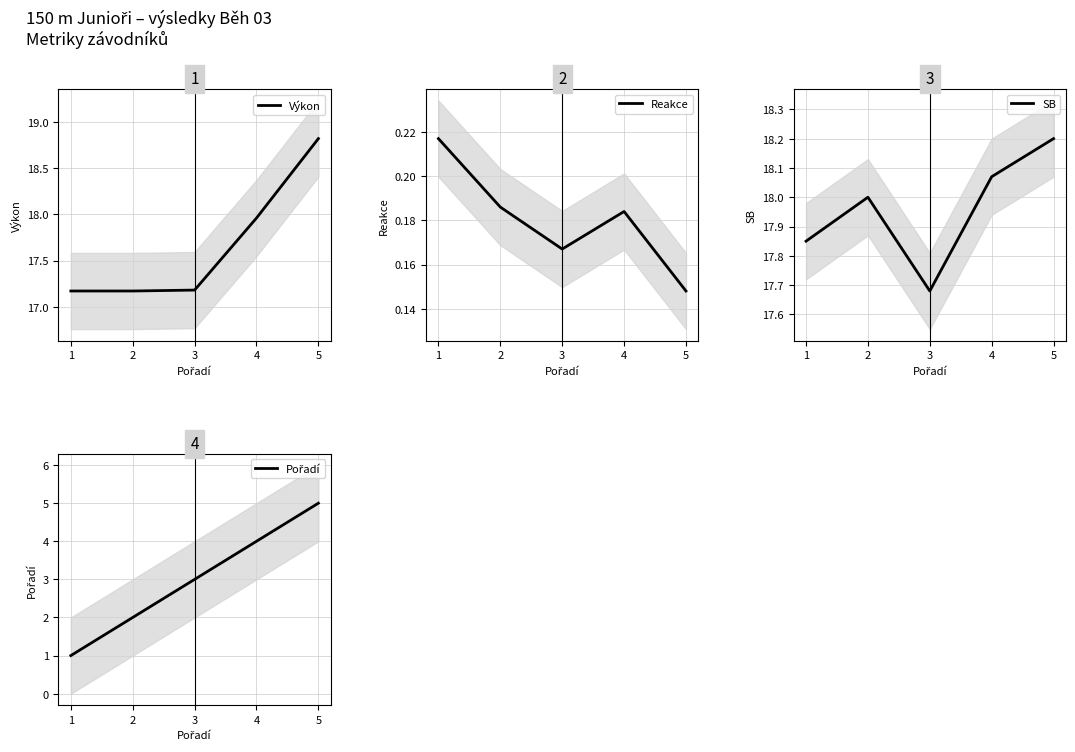

At which label does SB first exceed 18?

4